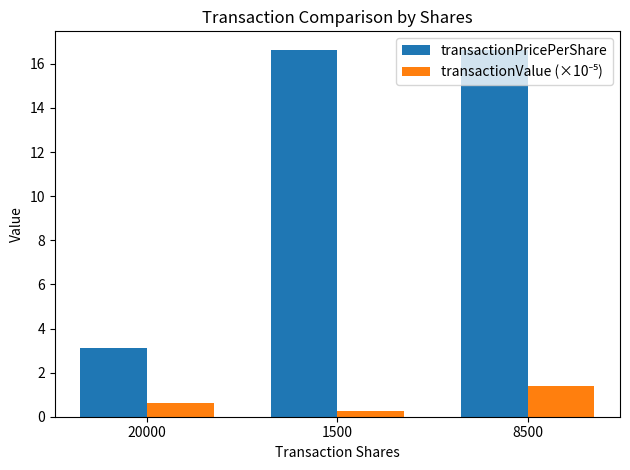

At which category is the sum across all series the highest?

8500